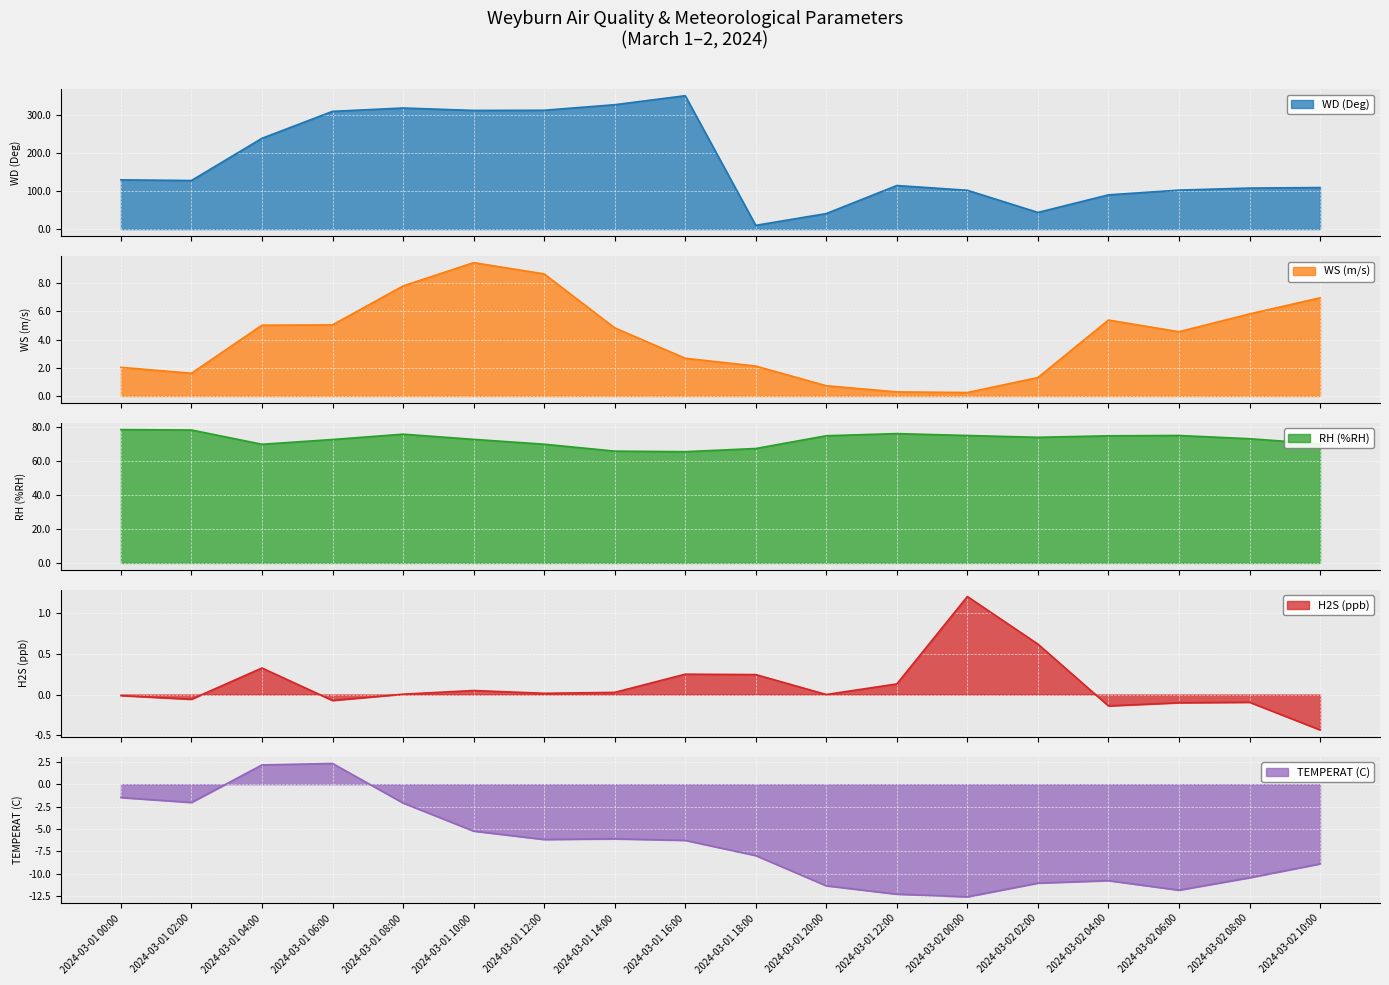

Reading right to left, extract all data points from this chart.

WD (Deg): 2024-03-02 10:00=109.4	2024-03-02 08:00=108.1	2024-03-02 06:00=102.7	2024-03-02 04:00=90.2	2024-03-02 02:00=43.9	2024-03-02 00:00=102.3	2024-03-01 22:00=114.8	2024-03-01 20:00=40.9	2024-03-01 18:00=9.8	2024-03-01 16:00=351.4	2024-03-01 14:00=327.6	2024-03-01 12:00=313.1	2024-03-01 10:00=312.6	2024-03-01 08:00=319.0	2024-03-01 06:00=310.2	2024-03-01 04:00=239.2	2024-03-01 02:00=128.0	2024-03-01 00:00=129.7
WS (m/s): 2024-03-02 10:00=7.0	2024-03-02 08:00=5.8	2024-03-02 06:00=4.6	2024-03-02 04:00=5.4	2024-03-02 02:00=1.3	2024-03-02 00:00=0.2	2024-03-01 22:00=0.3	2024-03-01 20:00=0.7	2024-03-01 18:00=2.1	2024-03-01 16:00=2.7	2024-03-01 14:00=4.8	2024-03-01 12:00=8.6	2024-03-01 10:00=9.4	2024-03-01 08:00=7.8	2024-03-01 06:00=5.0	2024-03-01 04:00=5.0	2024-03-01 02:00=1.6	2024-03-01 00:00=2.0
RH (%RH): 2024-03-02 10:00=70.1	2024-03-02 08:00=73.1	2024-03-02 06:00=75.0	2024-03-02 04:00=74.8	2024-03-02 02:00=73.9	2024-03-02 00:00=75.0	2024-03-01 22:00=76.1	2024-03-01 20:00=74.8	2024-03-01 18:00=67.3	2024-03-01 16:00=65.4	2024-03-01 14:00=65.8	2024-03-01 12:00=69.8	2024-03-01 10:00=72.7	2024-03-01 08:00=75.7	2024-03-01 06:00=72.6	2024-03-01 04:00=69.8	2024-03-01 02:00=78.2	2024-03-01 00:00=78.4
H2S (ppb): 2024-03-02 10:00=-0.4	2024-03-02 08:00=-0.1	2024-03-02 06:00=-0.1	2024-03-02 04:00=-0.1	2024-03-02 02:00=0.6	2024-03-02 00:00=1.2	2024-03-01 22:00=0.1	2024-03-01 20:00=0.0	2024-03-01 18:00=0.2	2024-03-01 16:00=0.2	2024-03-01 14:00=0.0	2024-03-01 12:00=0.0	2024-03-01 10:00=0.0	2024-03-01 08:00=0.0	2024-03-01 06:00=-0.1	2024-03-01 04:00=0.3	2024-03-01 02:00=-0.1	2024-03-01 00:00=-0.0
TEMPERAT (C): 2024-03-02 10:00=-8.9	2024-03-02 08:00=-10.4	2024-03-02 06:00=-11.8	2024-03-02 04:00=-10.7	2024-03-02 02:00=-11.0	2024-03-02 00:00=-12.6	2024-03-01 22:00=-12.3	2024-03-01 20:00=-11.3	2024-03-01 18:00=-8.0	2024-03-01 16:00=-6.3	2024-03-01 14:00=-6.1	2024-03-01 12:00=-6.2	2024-03-01 10:00=-5.2	2024-03-01 08:00=-2.1	2024-03-01 06:00=2.3	2024-03-01 04:00=2.1	2024-03-01 02:00=-2.0	2024-03-01 00:00=-1.5